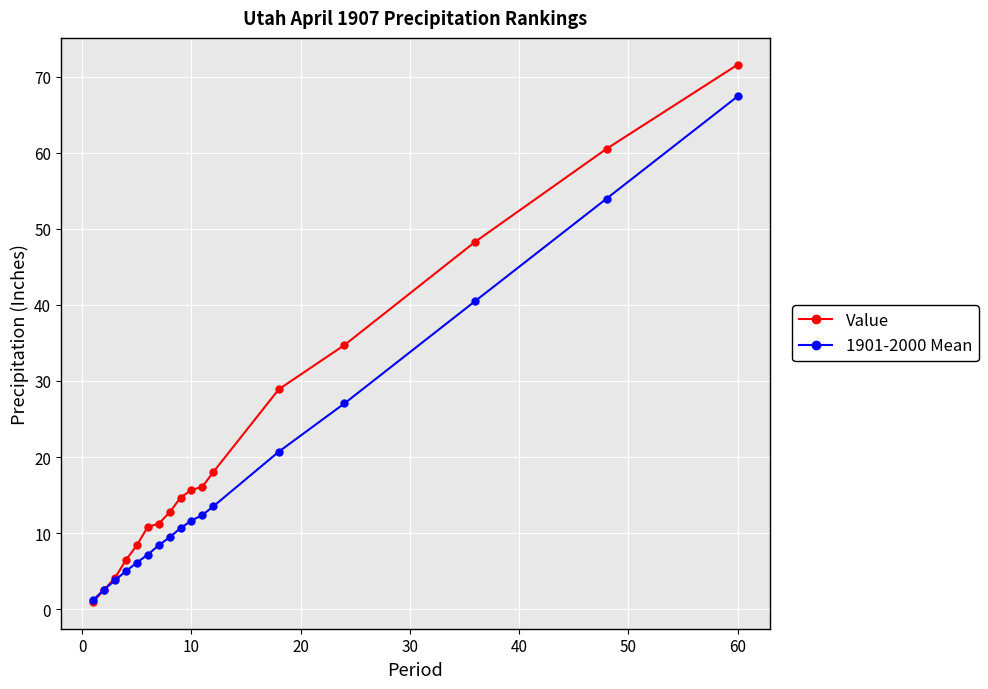

Which series has the largest total across all categories?

Value